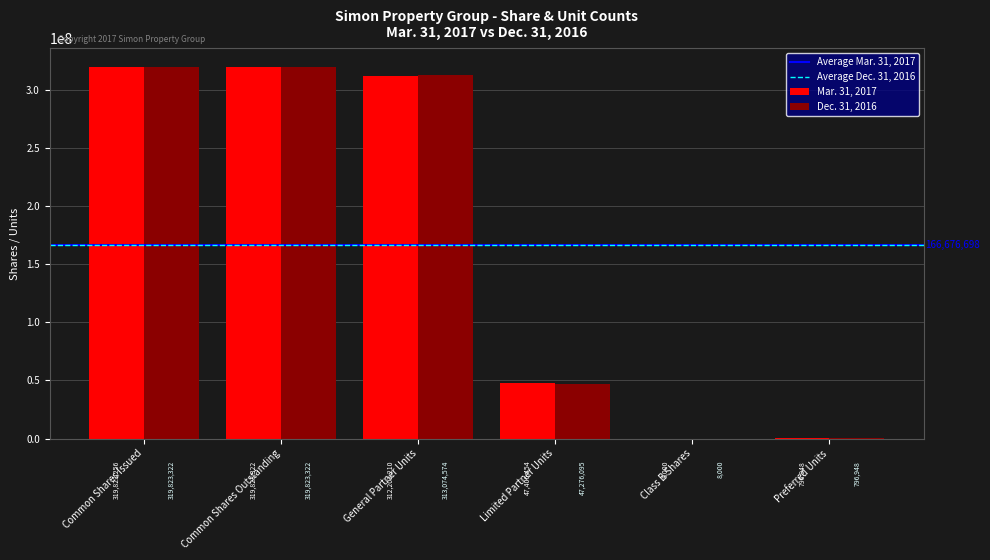

What value does the Mar. 31, 2017 series have at Limited Partner Units?

47406454